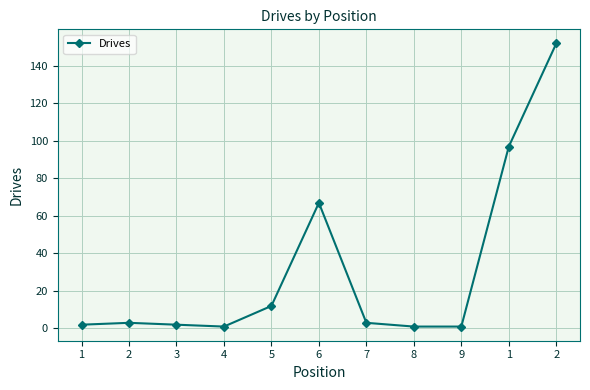

Reading left to right, what are all the values shown in this chart?

2	3	2	1	12	67	3	1	1	97	152